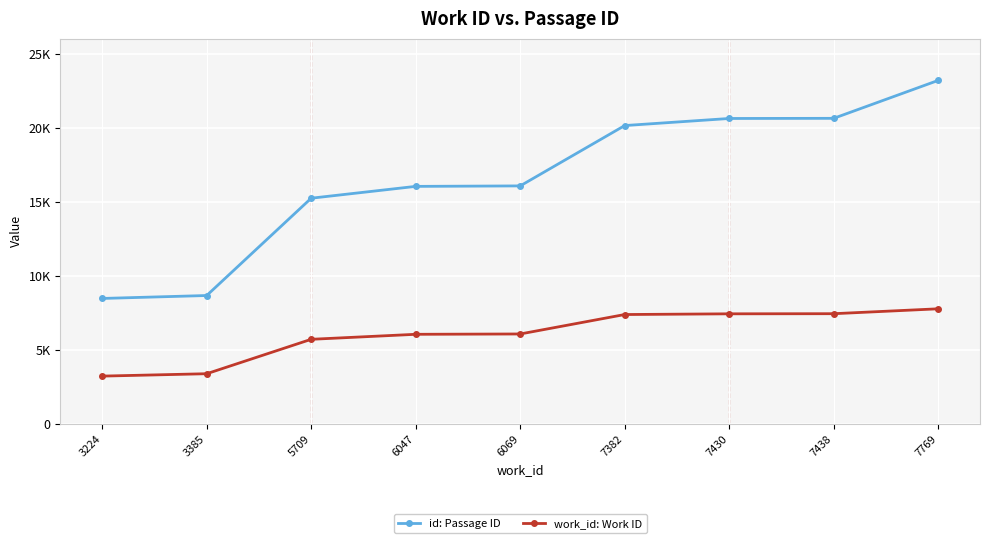

Which series has the largest total across all categories?

id: Passage ID